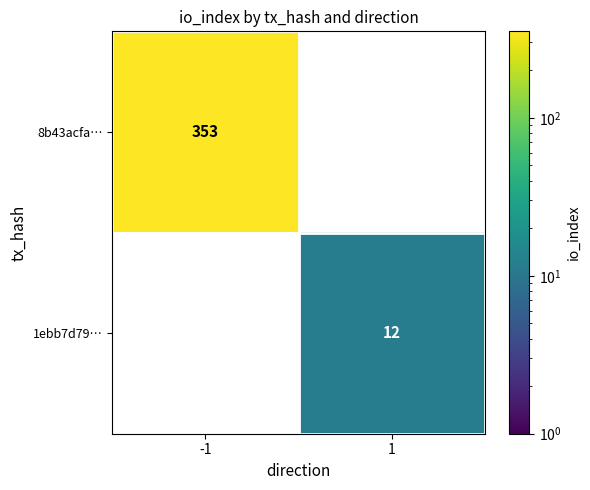

The 8b43acfa… series shows 575 at -1. True or false?

False